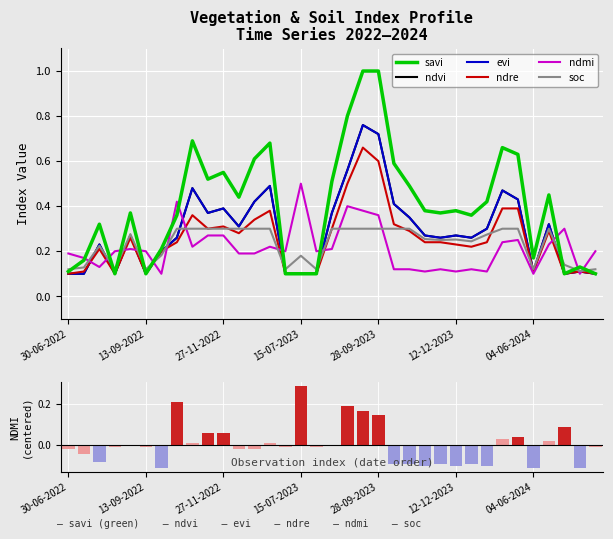

Read the evi value at 28-10-2023.

0.3